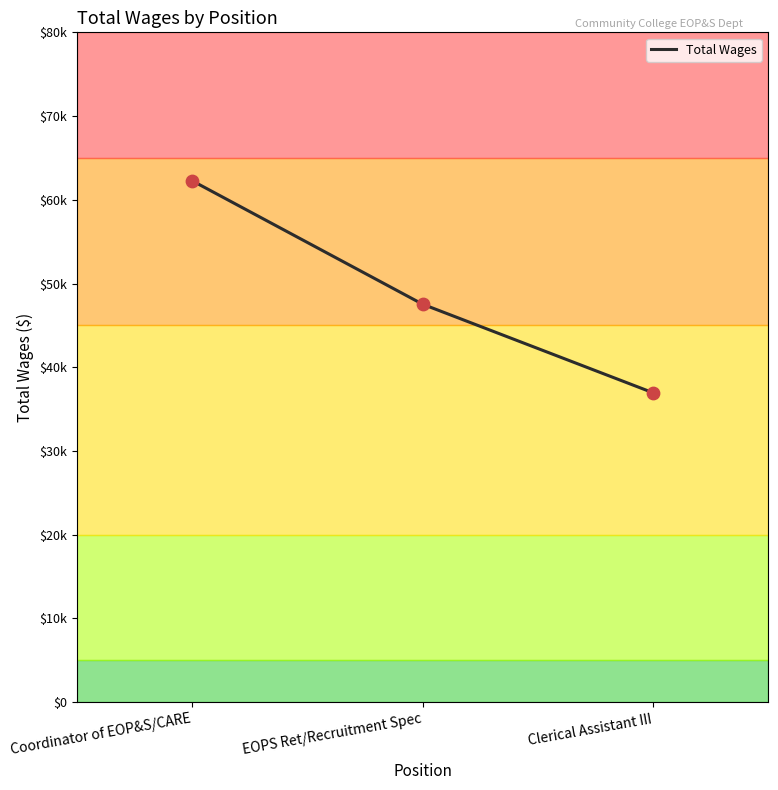

Approximately how many times larger is the value at EOPS Ret/Recruitment Spec compared to Coordinator of EOP&S/CARE?

0.8